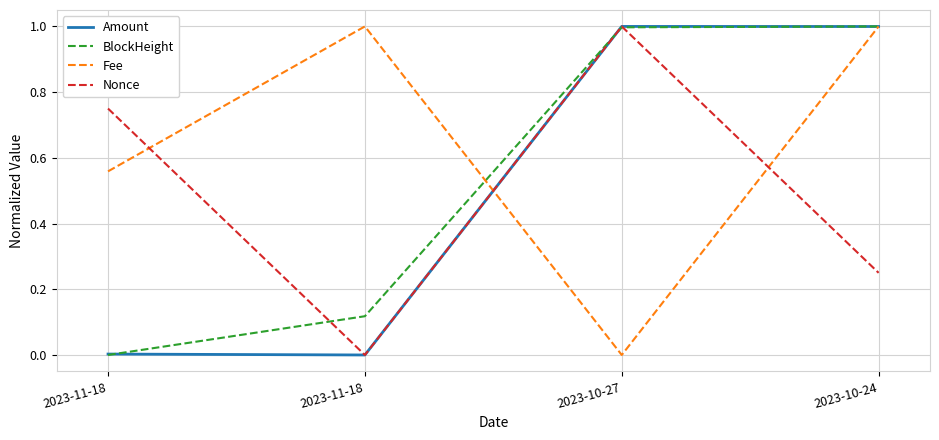

True or false: Amount and Nonce intersect in this chart.

False